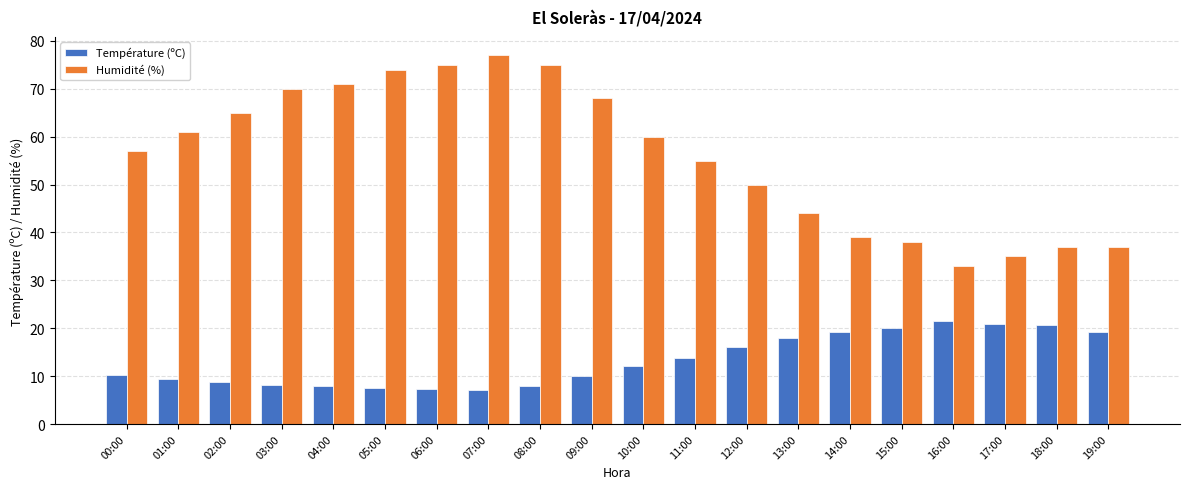

What is the sum of the Température (ºC) values at 17:00 and 00:00?

31.0